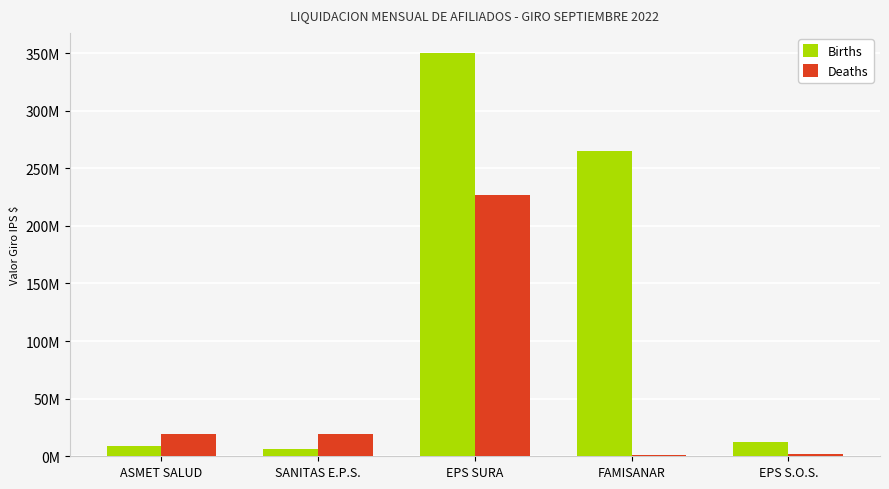

What is the difference between the Births values at SANITAS E.P.S. and EPS S.O.S.?

6433833